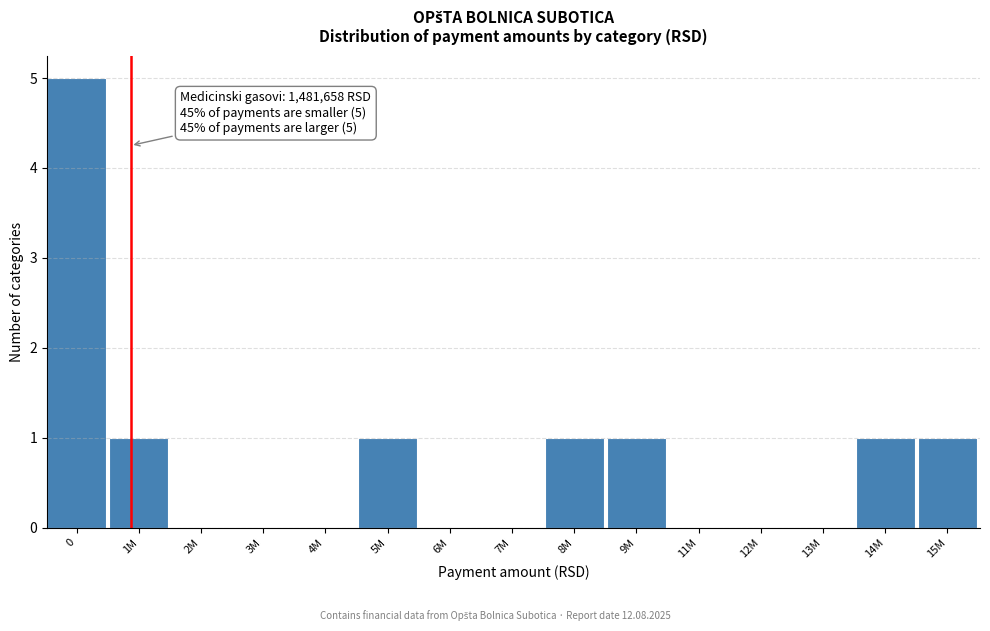

Reading left to right, list all the values displayed in this chart.

0=5	1M=1	2M=0	3M=0	4M=0	5M=1	6M=0	7M=0	8M=1	9M=1	11M=0	12M=0	13M=0	14M=1	15M=1